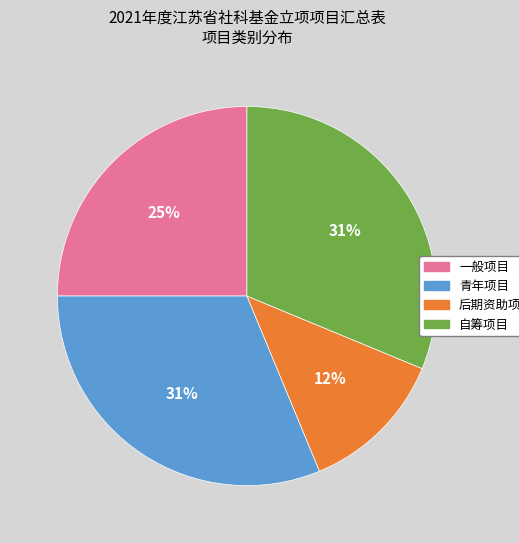

Is the sum of 后期资助项目 and 青年项目 greater than half?

No